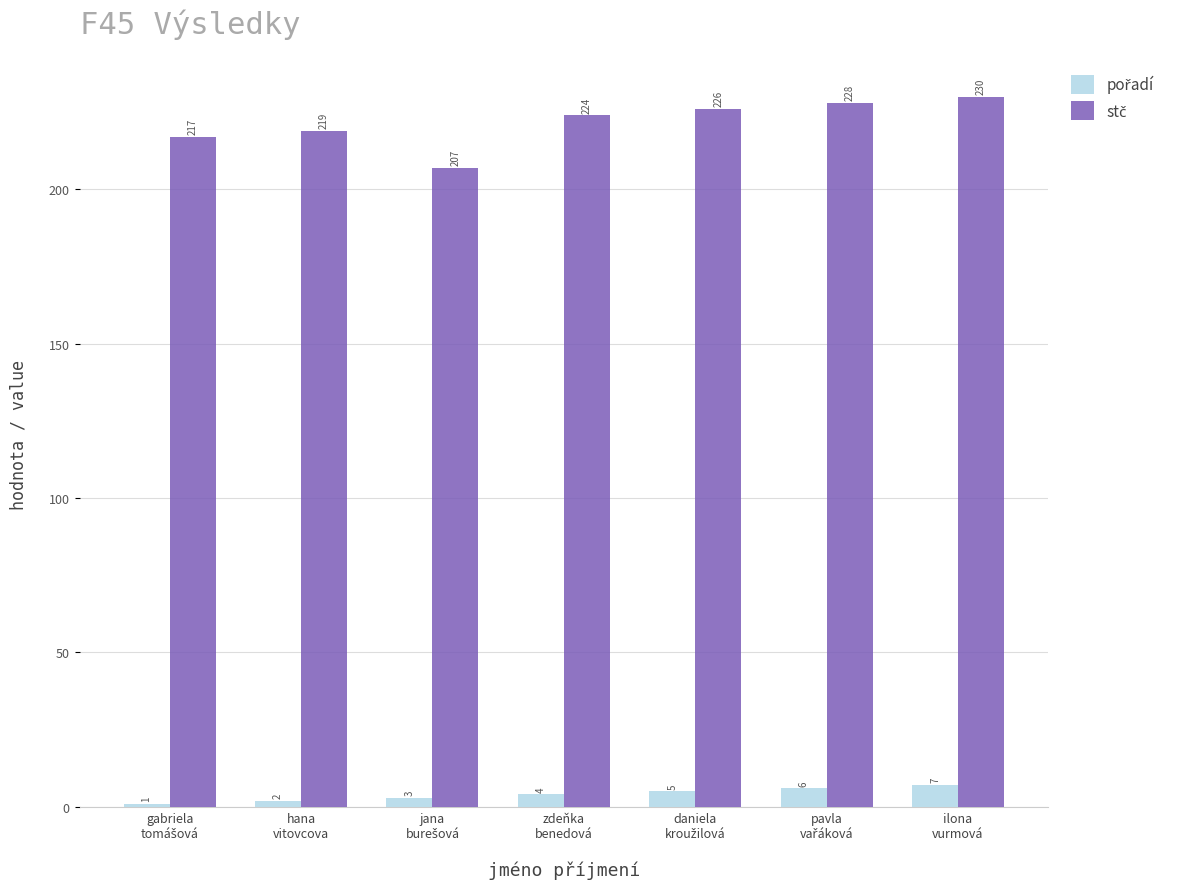

At how many categories does at least one series exceed 17?

7